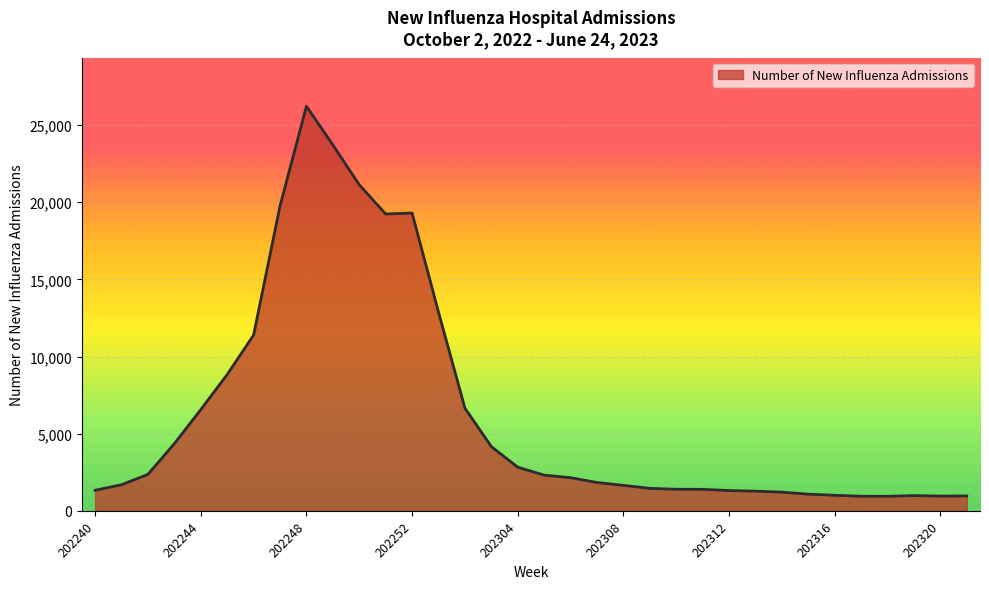

What is the minimum value shown in the chart?

942